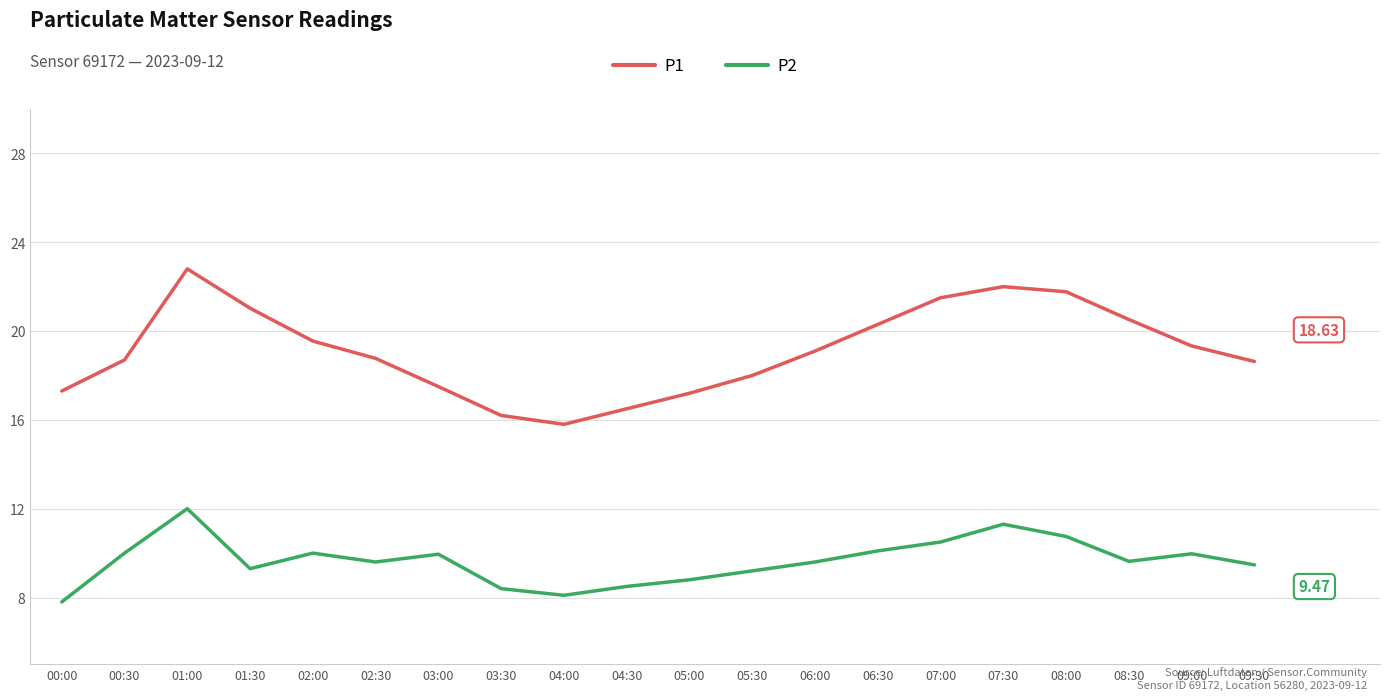

The value of P1 at 00:30 is 7.8. True or false?

False